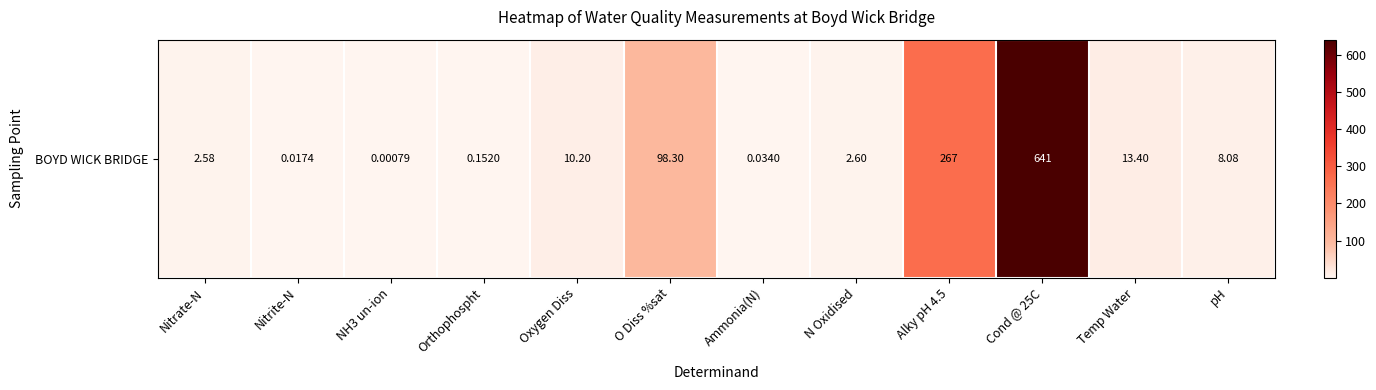

Rank the categories by value from highest to lowest.

Cond @ 25C, Alky pH 4.5, O Diss %sat, Temp Water, Oxygen Diss, pH, N Oxidised, Nitrate-N, Orthophospht, Ammonia(N), Nitrite-N, NH3 un-ion